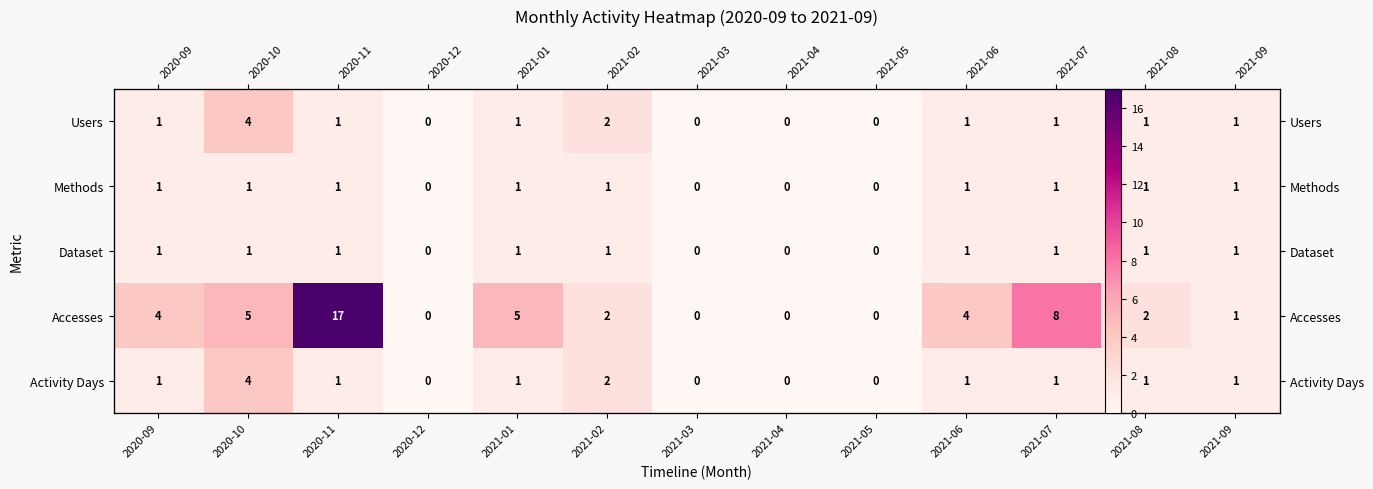

At which label is Activity Days closest to 2?

2021-02